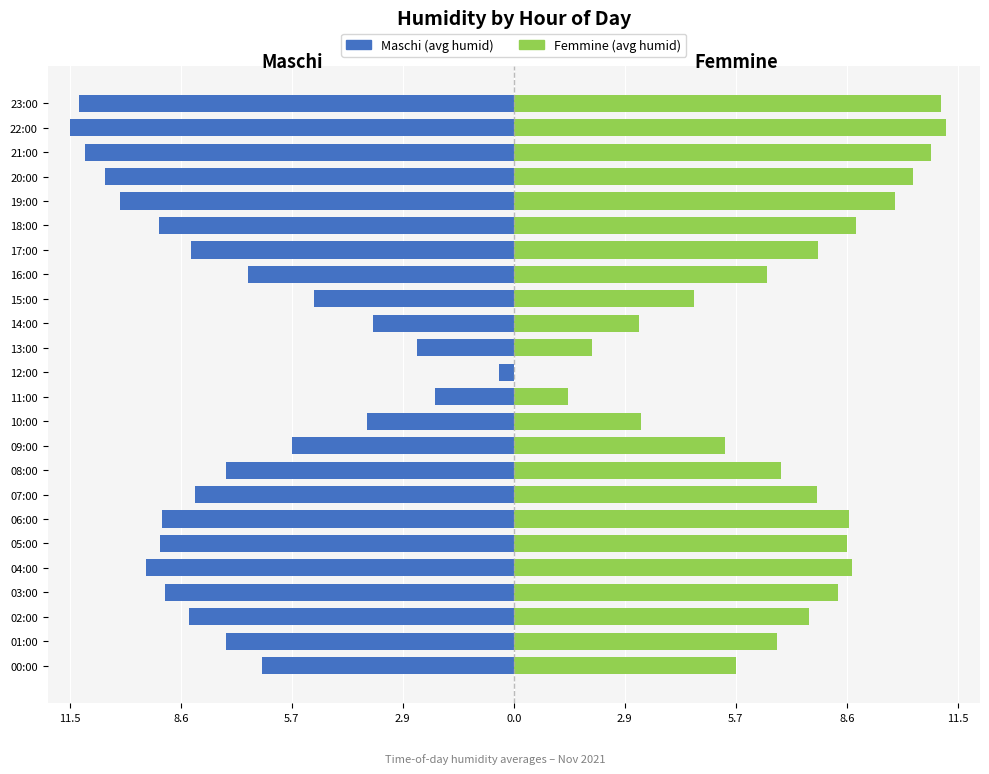

Which series has the largest range (max minus min)?

Femmine